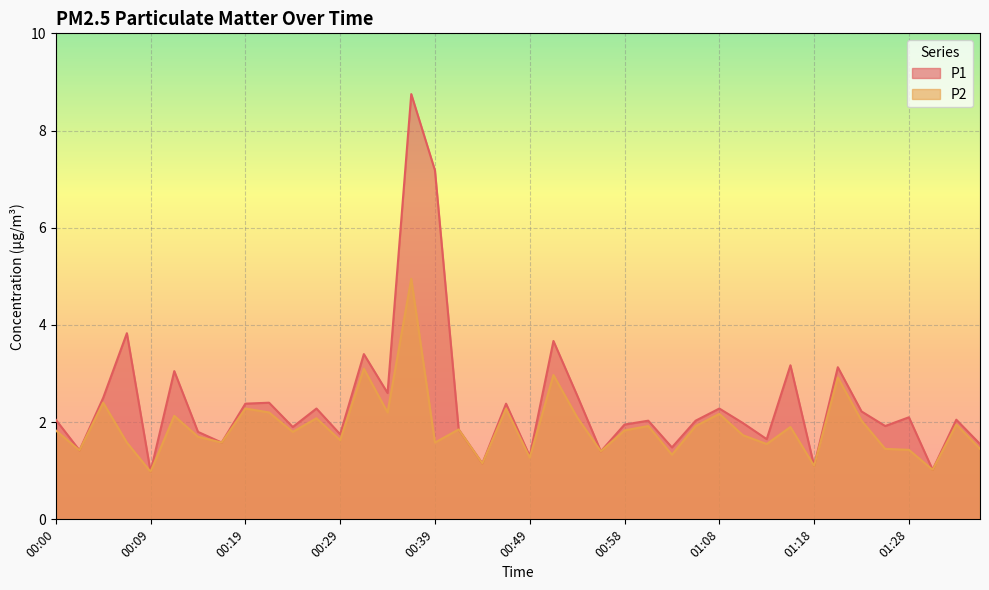

How many values in the P1 series are below 2?

18